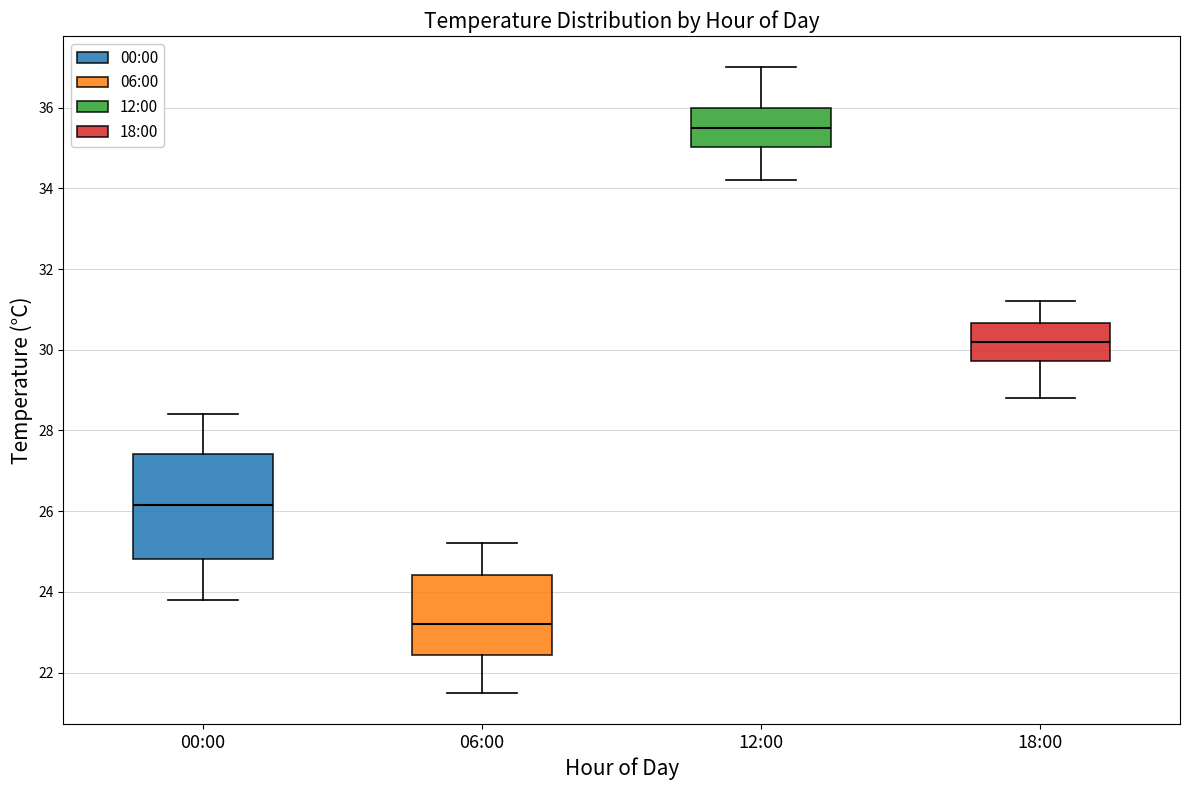

Where does the lower whisker of the box for 00:00 end on the y-axis? The values are not printed on the chart, so give them approximately, as read against the axis.

23.8